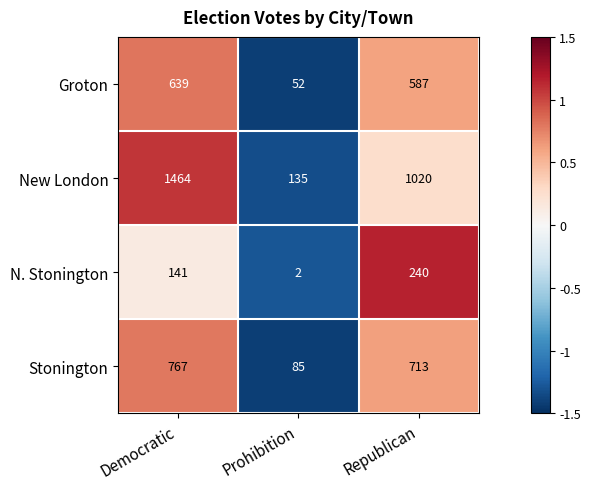

What is the total value across all series at Prohibition?

274